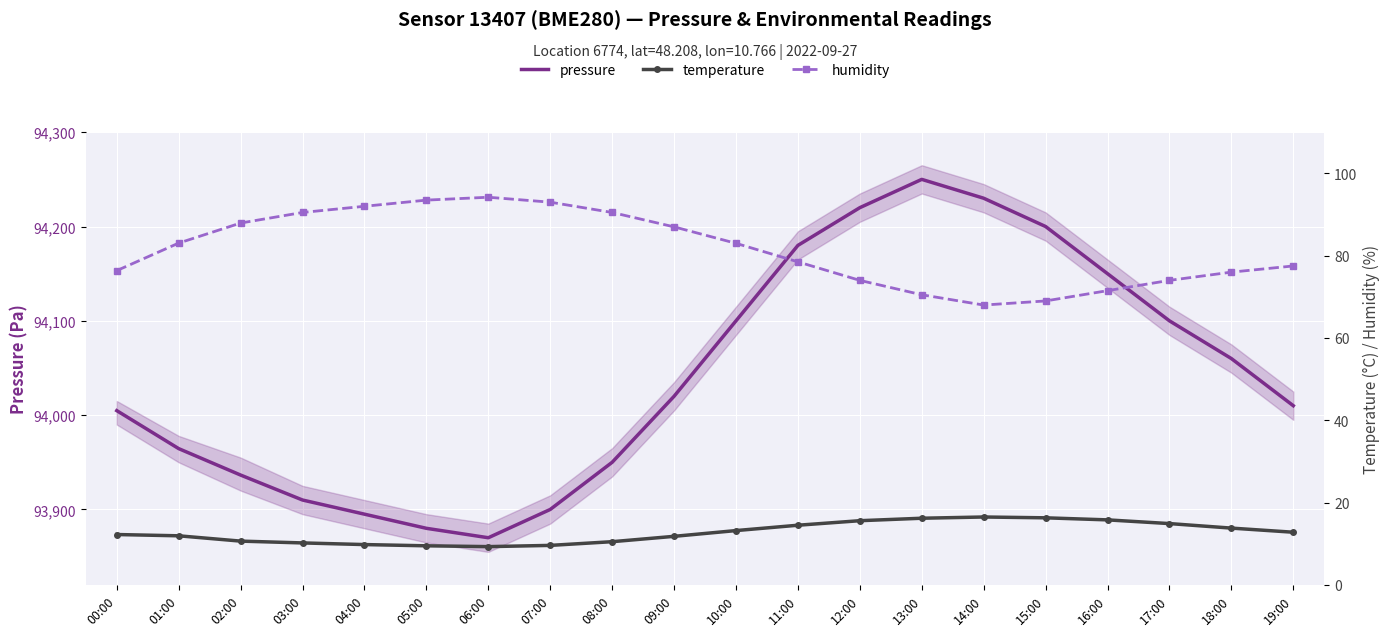

At which category does pressure reach its first local peak?

13:00